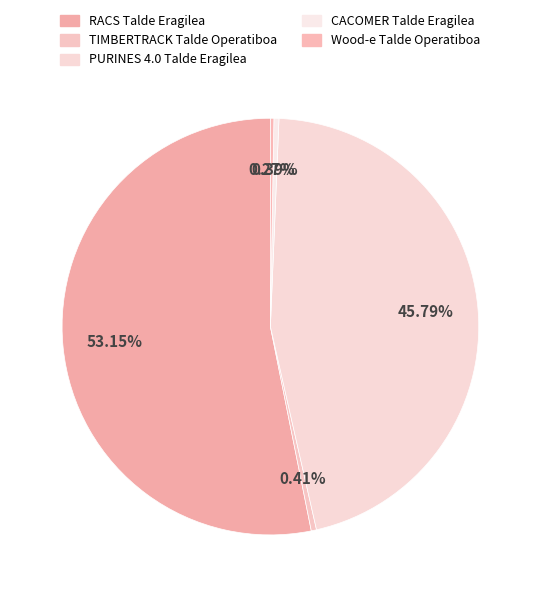

Does any single category account for the majority?

Yes